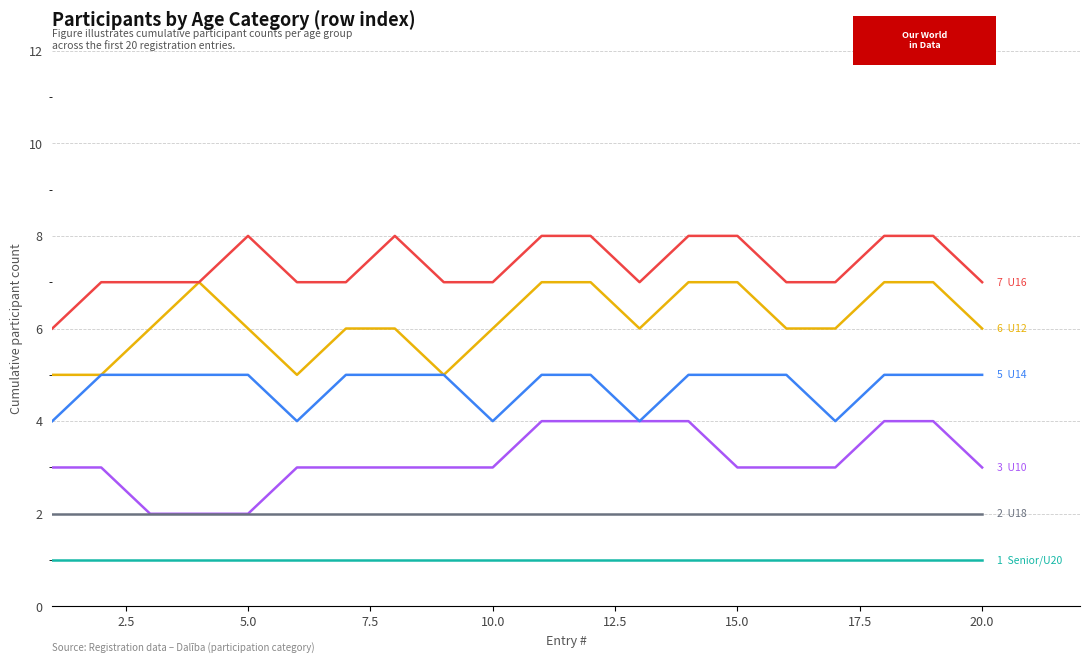

What is the maximum value shown in the chart?

8